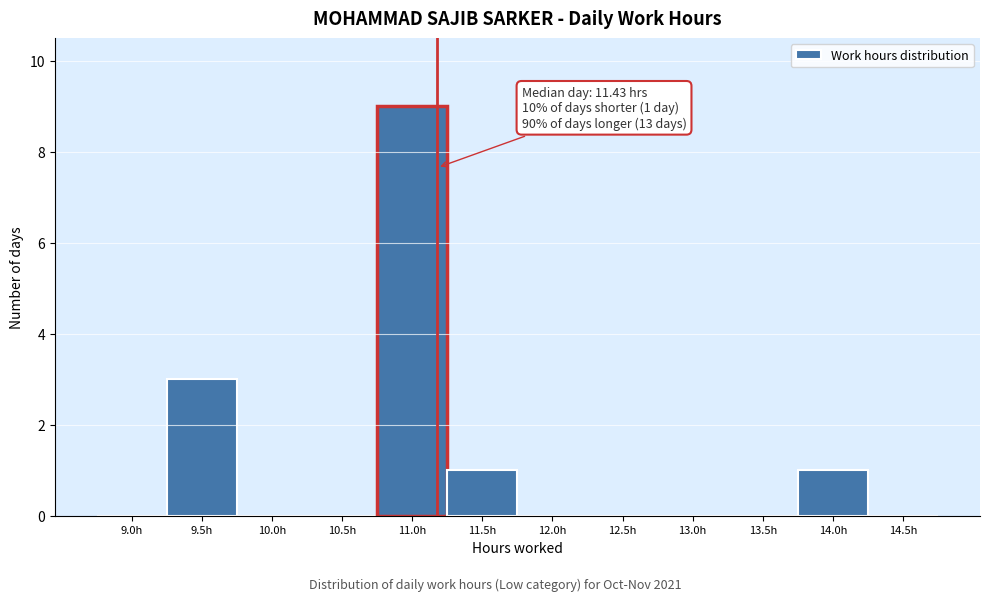

Reading left to right, extract all data points from this chart.

9.0h=0	9.5h=3	10.0h=0	10.5h=0	11.0h=9	11.5h=1	12.0h=0	12.5h=0	13.0h=0	13.5h=0	14.0h=1	14.5h=0